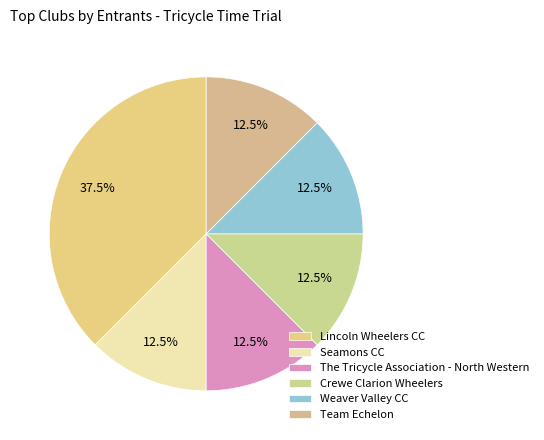

Is Team Echelon the majority of the pie?

No